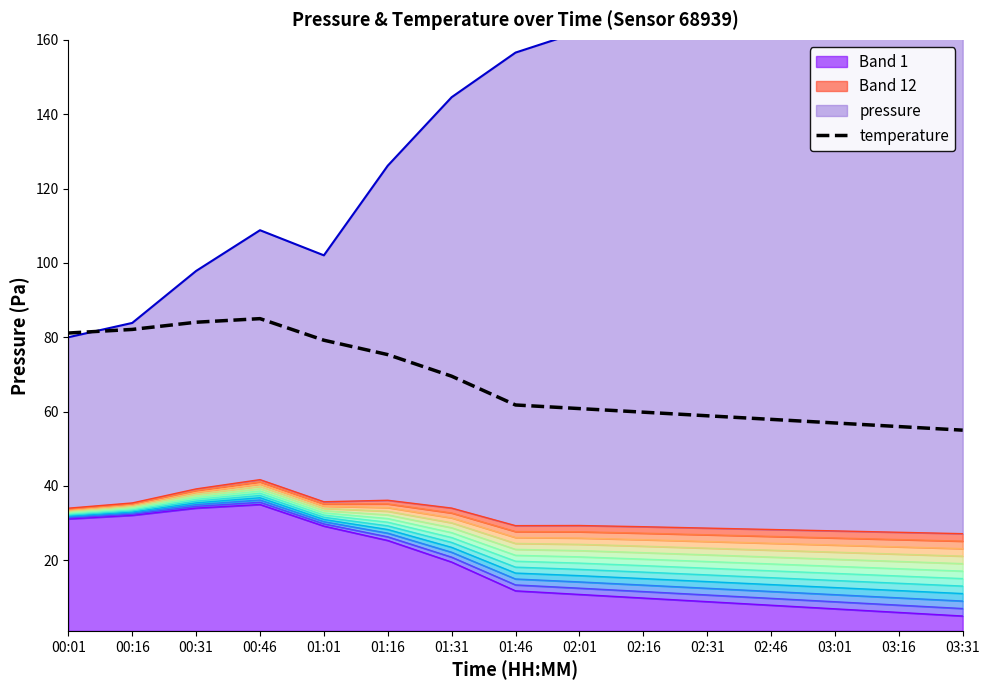

How many interior local peaks (higher than both neighbors) does the data have?

1